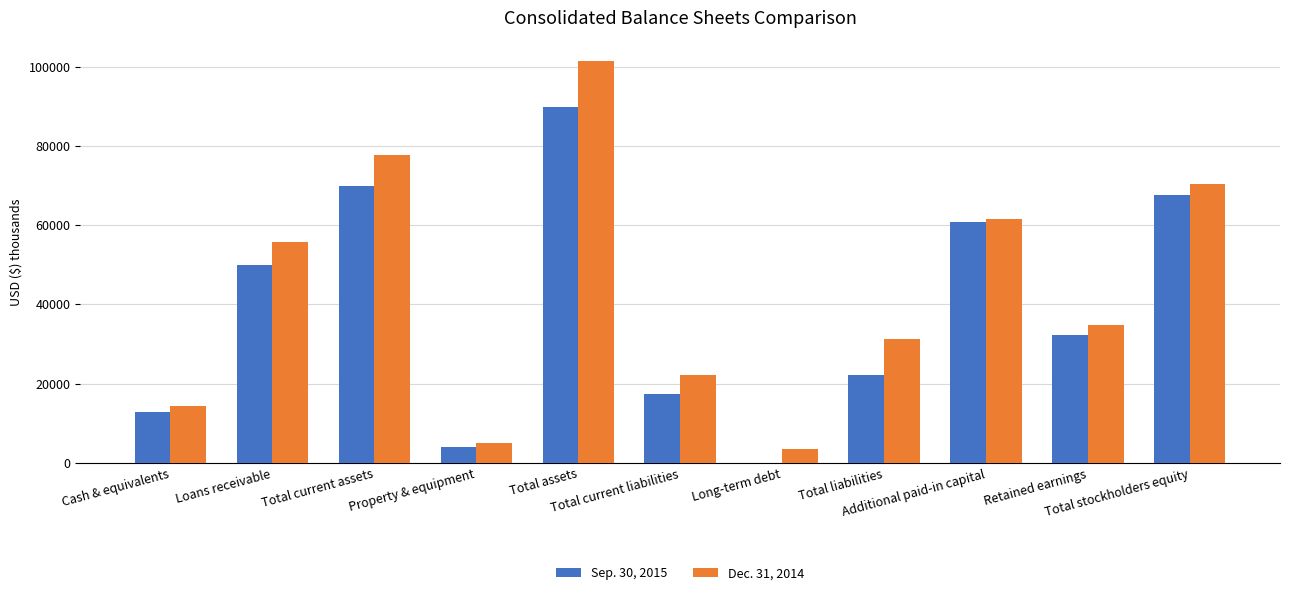

Where is Sep. 30, 2015 nearest to the value 44919?

Loans receivable